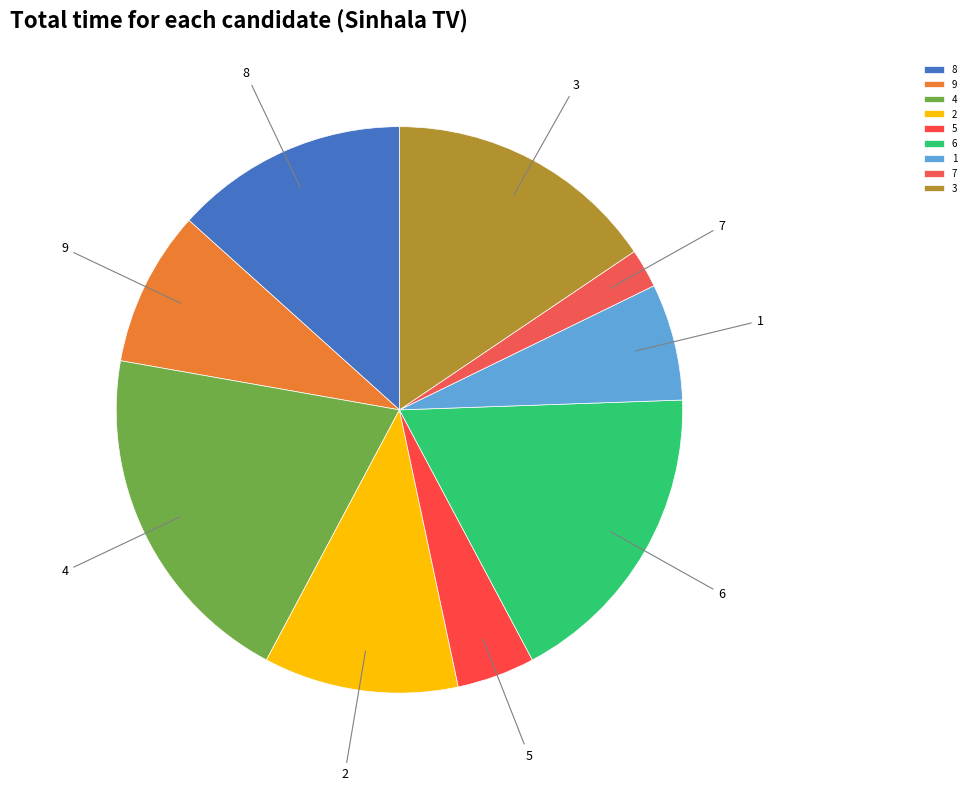

Do 2 and 9 together represent more than half of the pie?

No